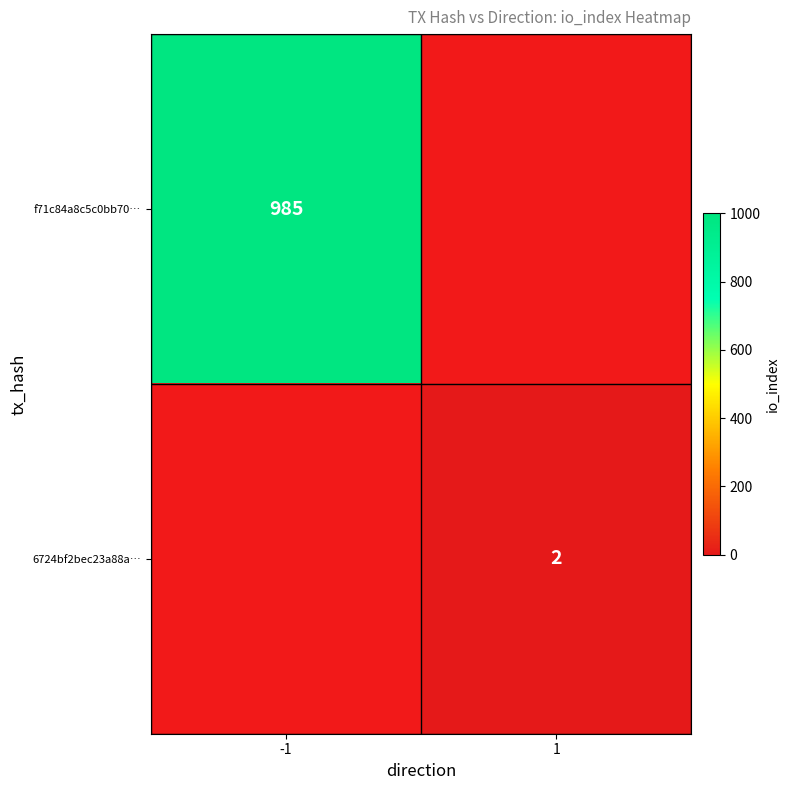

The f71c84a8c5c0bb70… series shows 985 at -1. True or false?

True